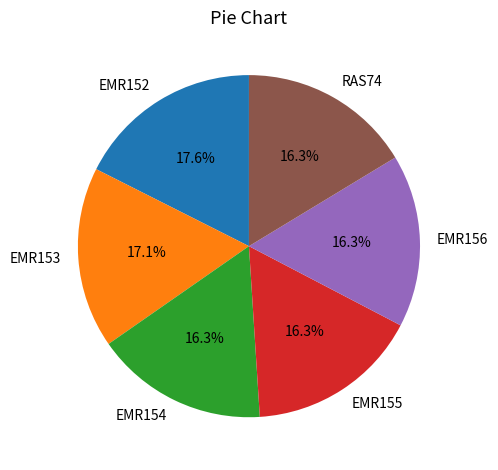

Does any single category account for the majority?

No